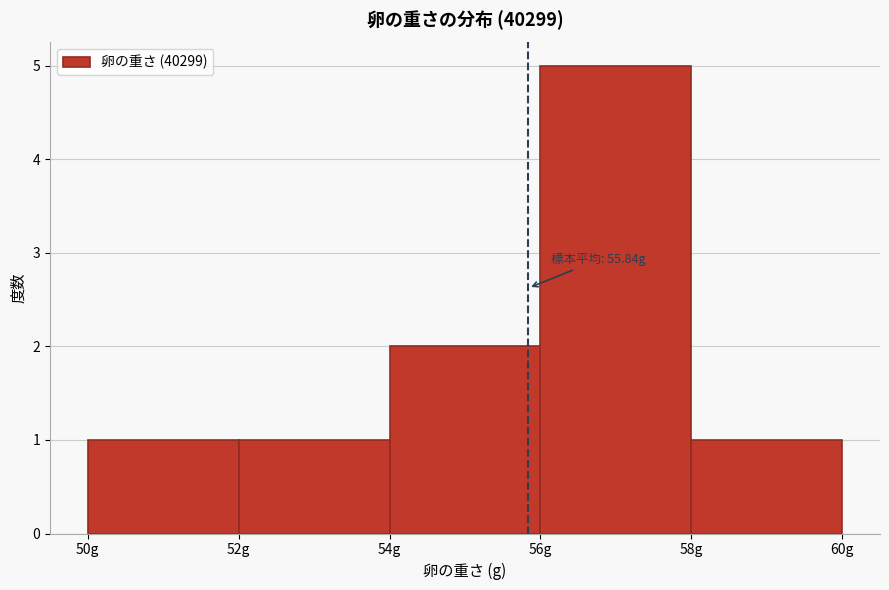

Which range on the x-axis has the tallest bar?

56 to 58